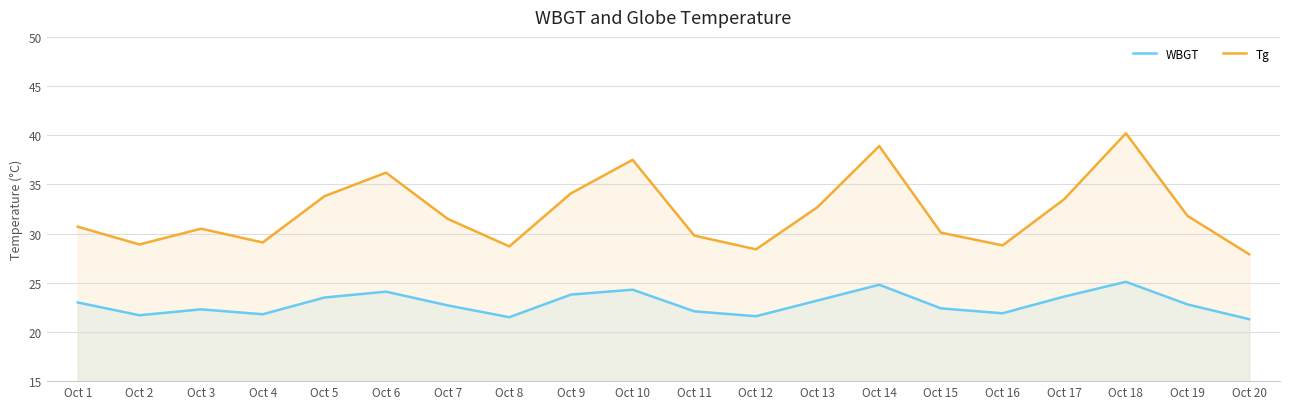

True or false: WBGT and Tg cross at least once.

False